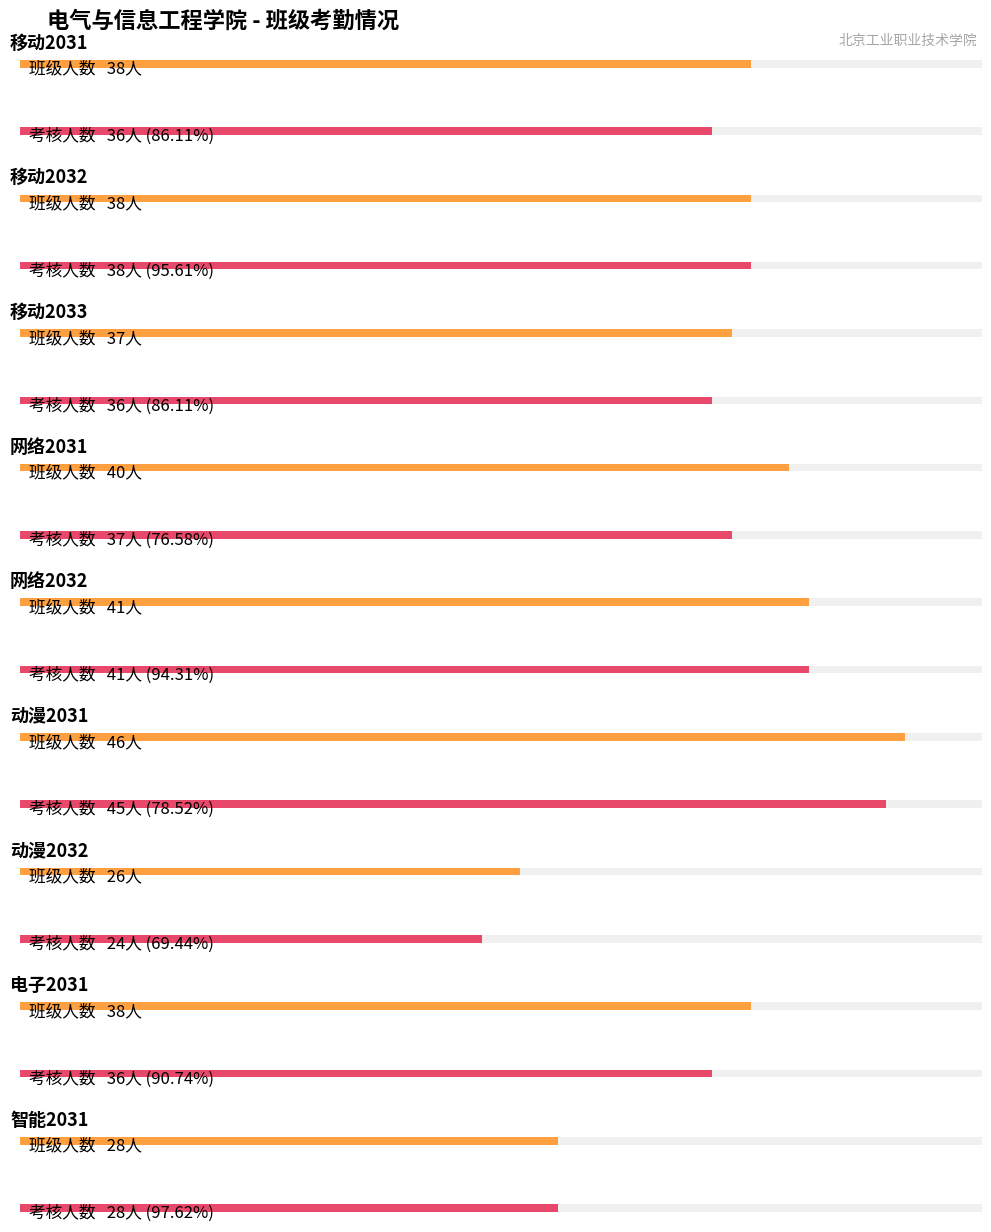

Which has a higher value, 智能2031 or 移动2033?

移动2033